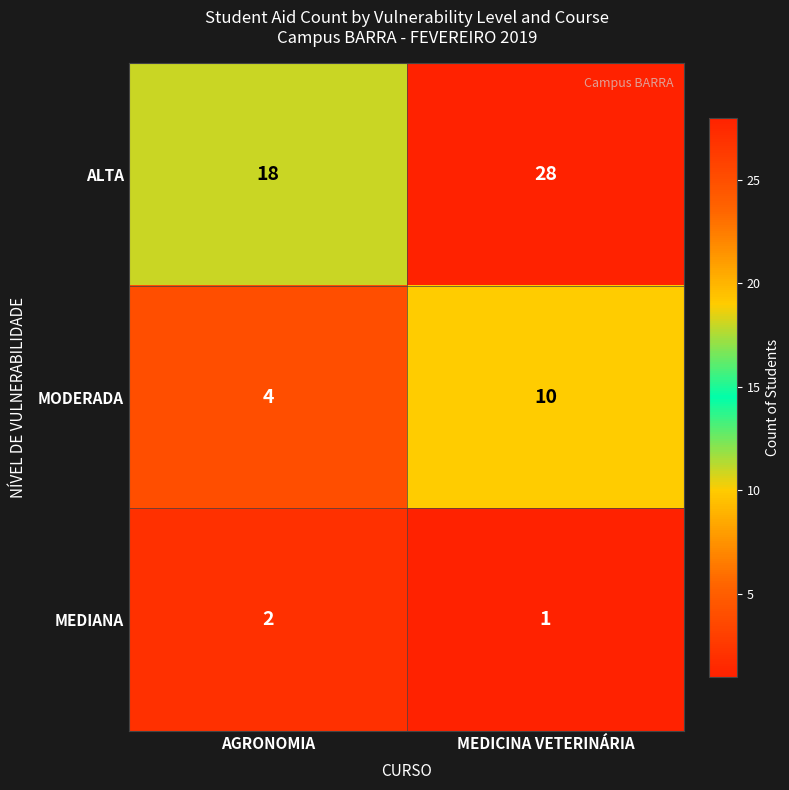

How many categories are shown in the chart?

2